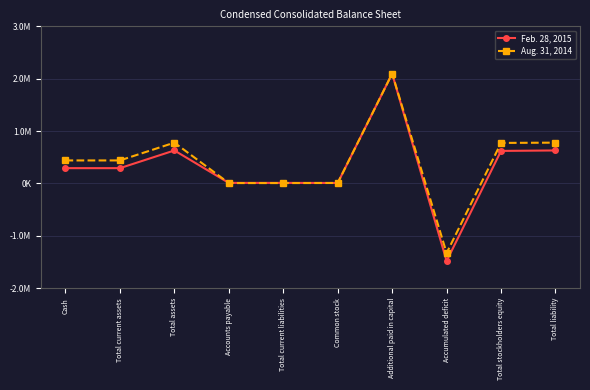

What position from the left is Total assets?

3